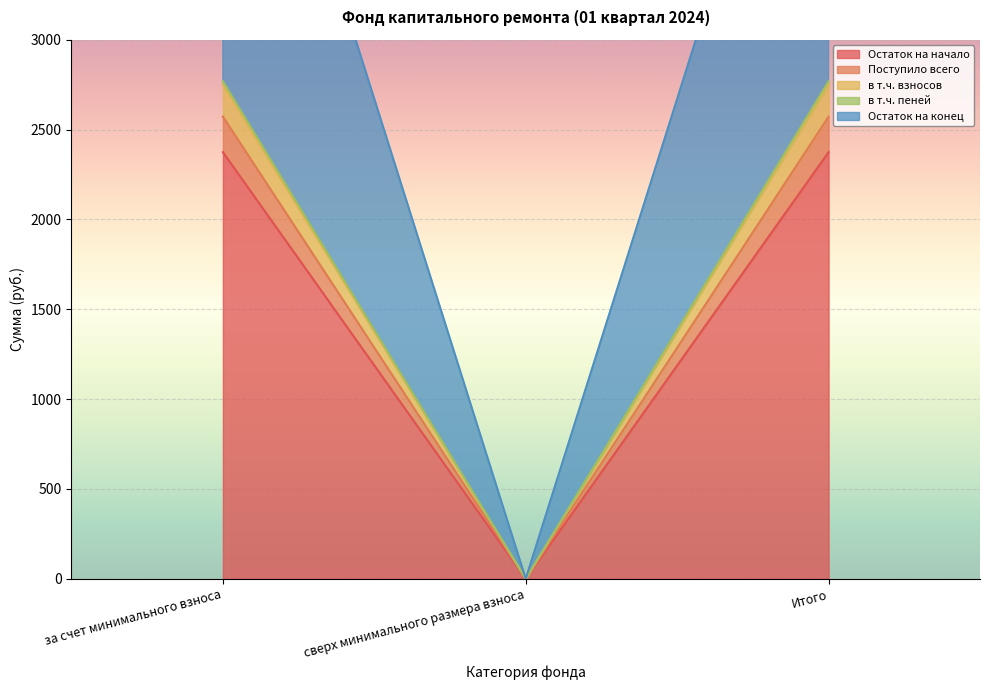

Which has a higher value, за счет минимального взноса or Итого?

за счет минимального взноса